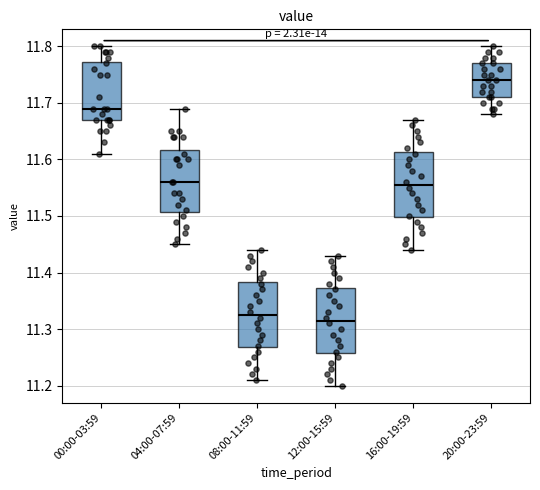

Reading left to right, read every box against the y-axis: the position of its median line, the range the box covers, and the ends of its whiskers. The values are not printed on the chart, so give them approximately, as read against the axis.

00:00-03:59: median 11.69, box 11.67 to 11.77, whiskers 11.61 to 11.80
04:00-07:59: median 11.56, box 11.51 to 11.62, whiskers 11.45 to 11.69
08:00-11:59: median 11.33, box 11.27 to 11.38, whiskers 11.21 to 11.44
12:00-15:59: median 11.32, box 11.26 to 11.37, whiskers 11.20 to 11.43
16:00-19:59: median 11.56, box 11.50 to 11.61, whiskers 11.44 to 11.67
20:00-23:59: median 11.74, box 11.71 to 11.77, whiskers 11.68 to 11.80